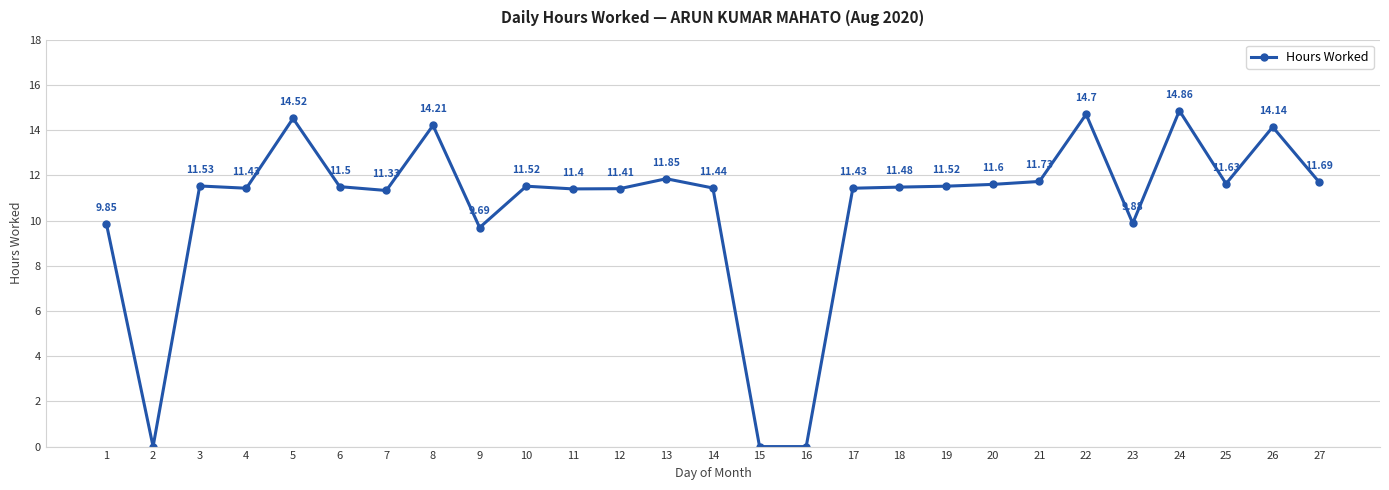

What is the value of the 24th point from the left?

14.9